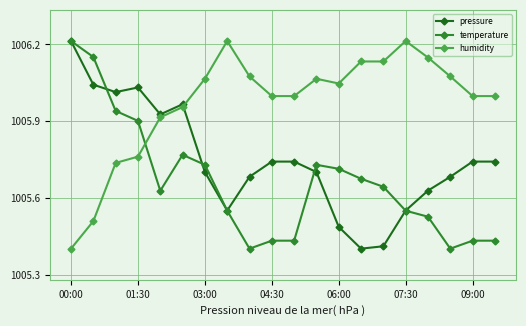

Which series has the widest spread of values?

pressure